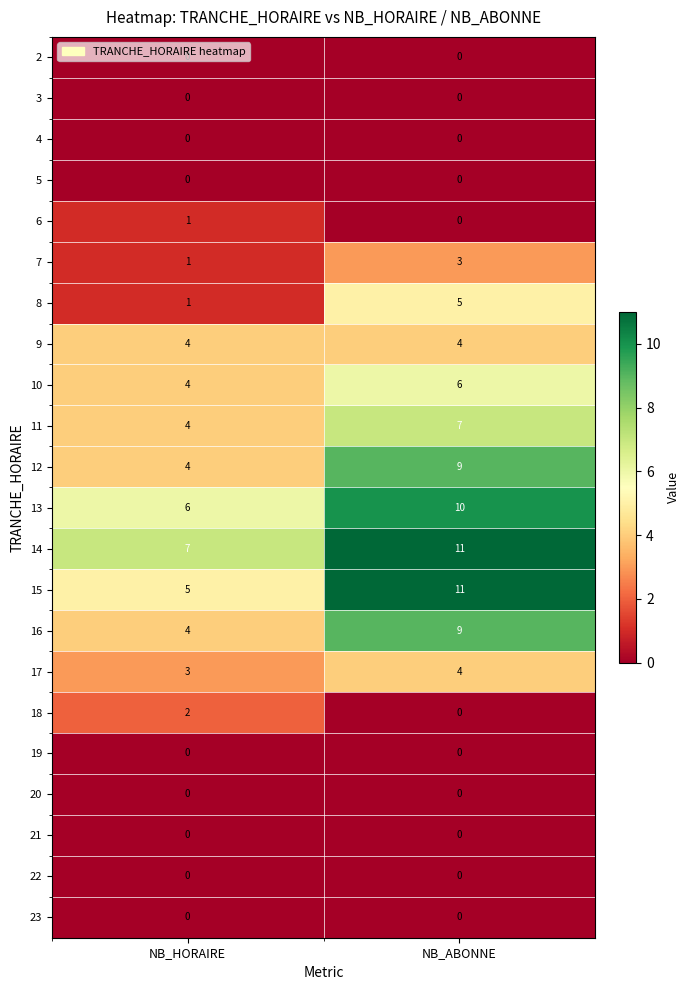

What is the spread (max minus min) of values at NB_HORAIRE?

7